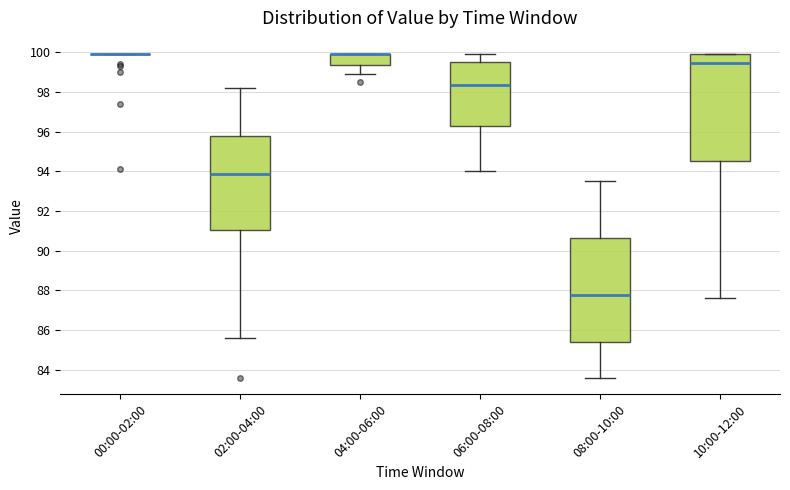

Comparing the boxes themselves (not the whiskers), which one is the tallest?

10:00-12:00